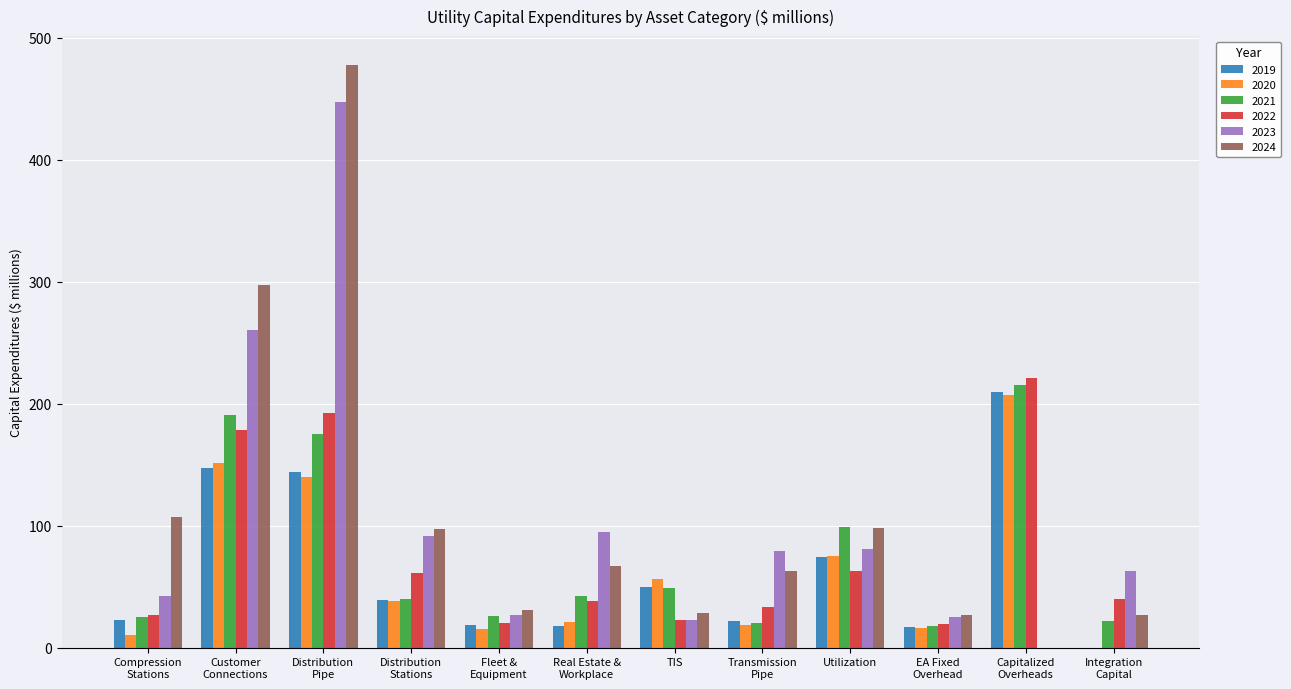

What are all the series names shown in the legend?

2019, 2020, 2021, 2022, 2023, 2024